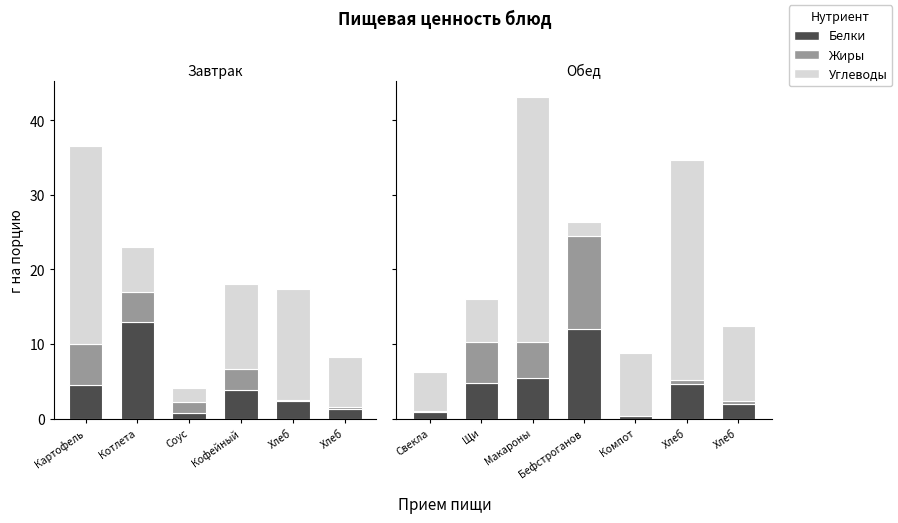

How many bars are there in each group?

3